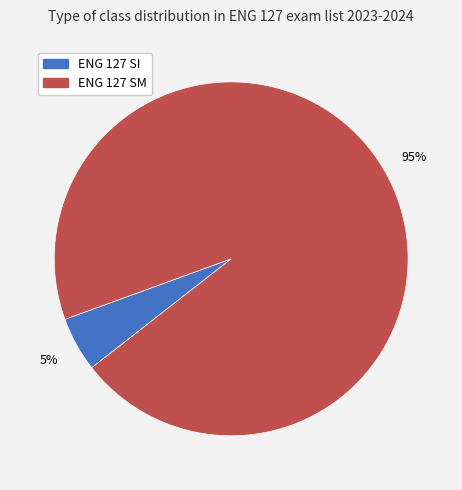

What is the smallest slice in the pie chart?

ENG 127 SI